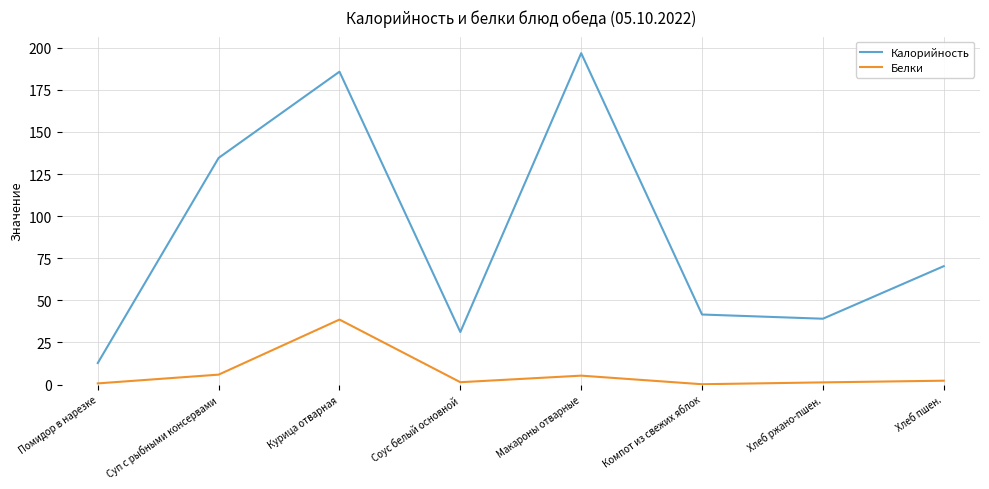

Is it true that Калорийность equals 70.3 at Хлеб пшен.?

True